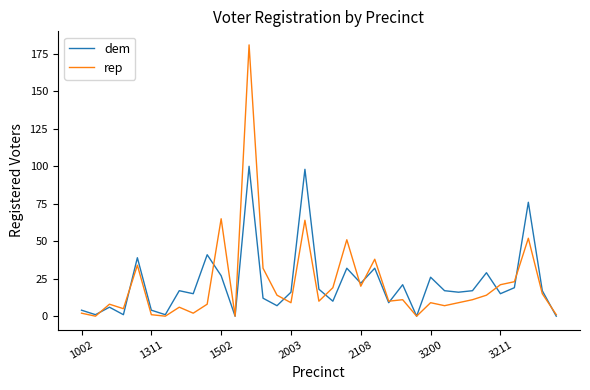

True or false: dem and rep intersect in this chart.

True